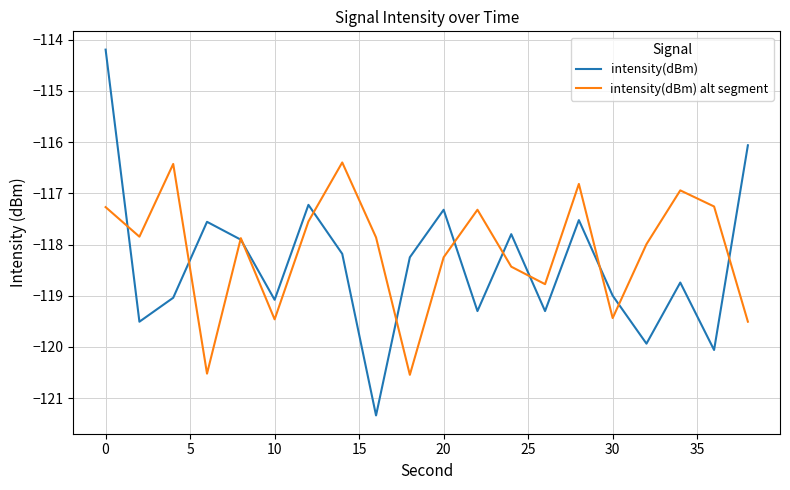

Which series has the largest range (max minus min)?

intensity(dBm)